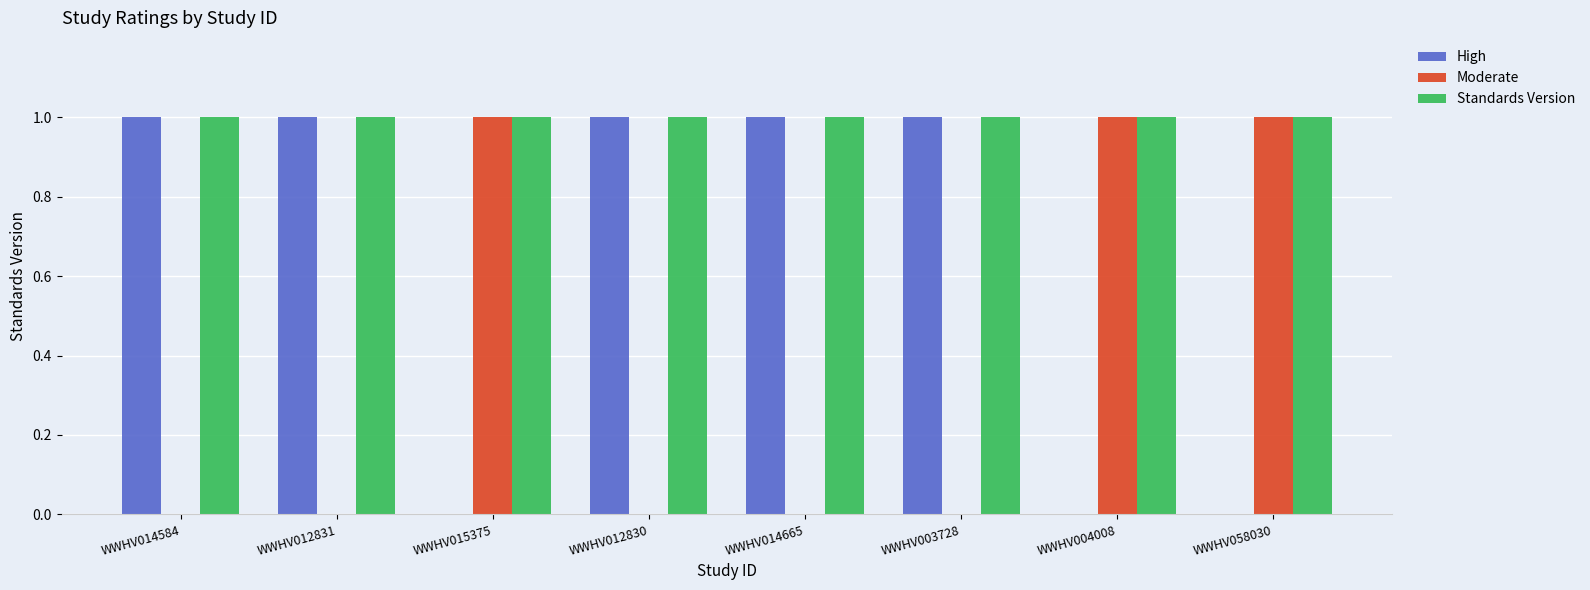

Are the bars grouped side by side (vs. stacked)?

Yes